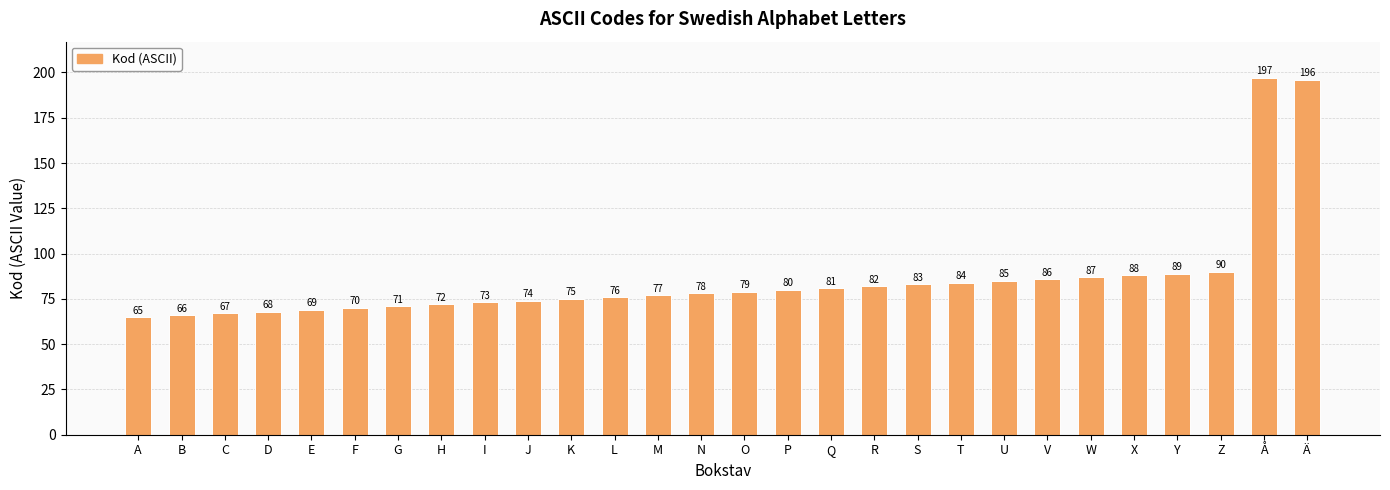

What is the difference between the values at X and D?

20